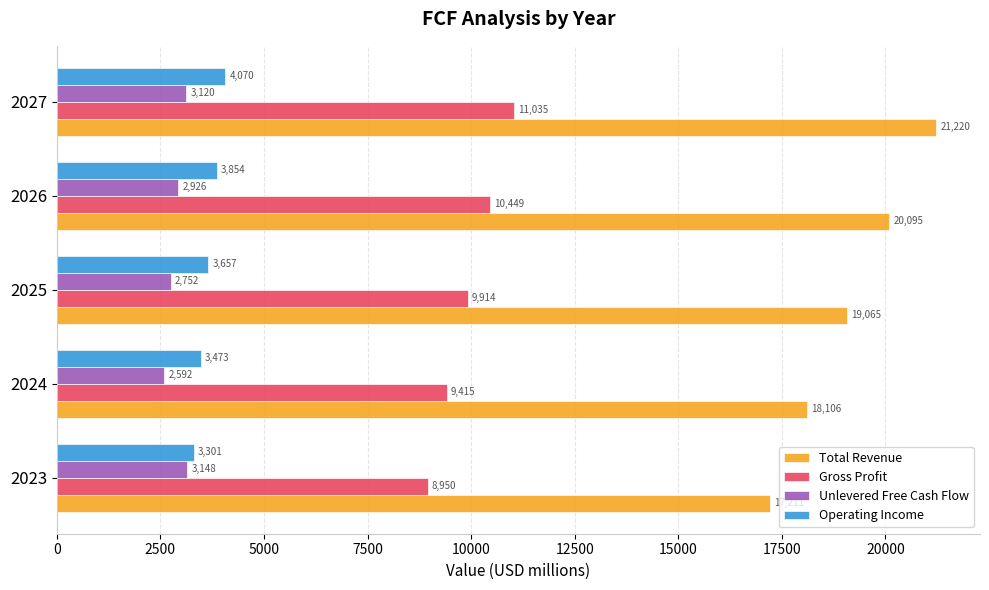

Which series has the largest range (max minus min)?

Total Revenue